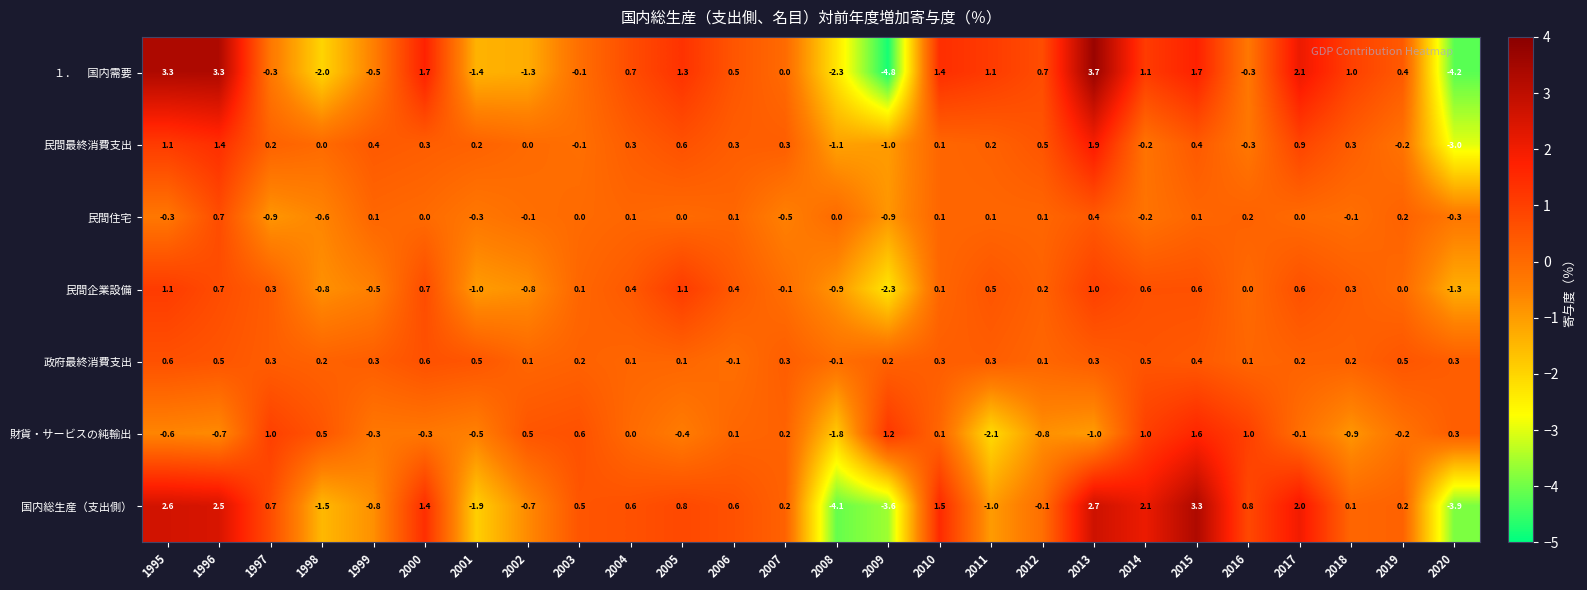

True or false: 政府最終消費支出 has a value of 0.5 at 1996.

True